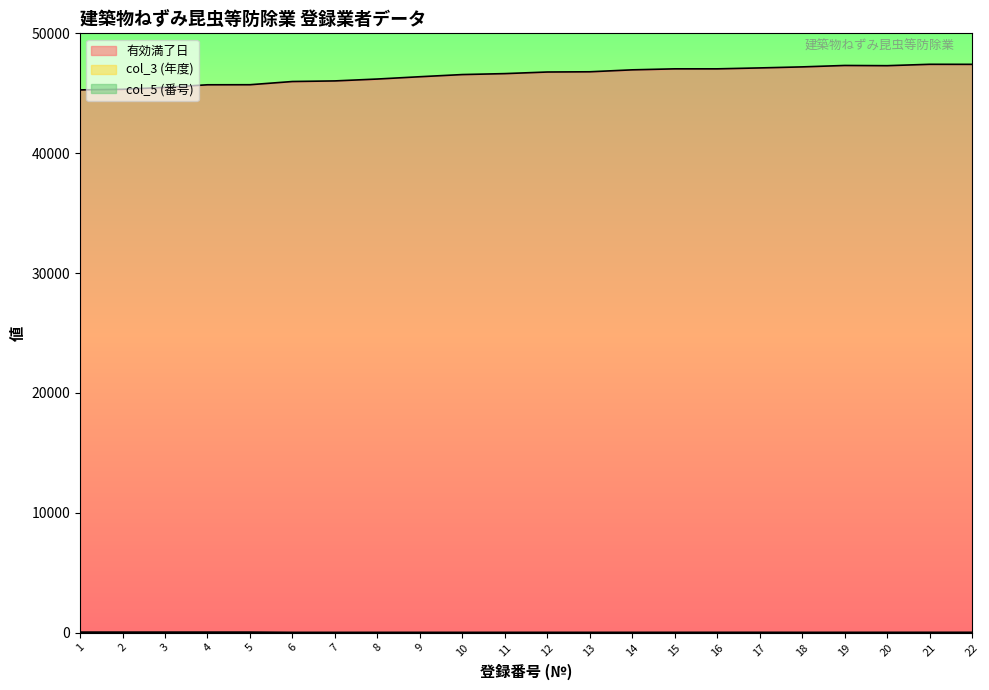

Is it true that col_3 (年度) equals 5 at 22?

True